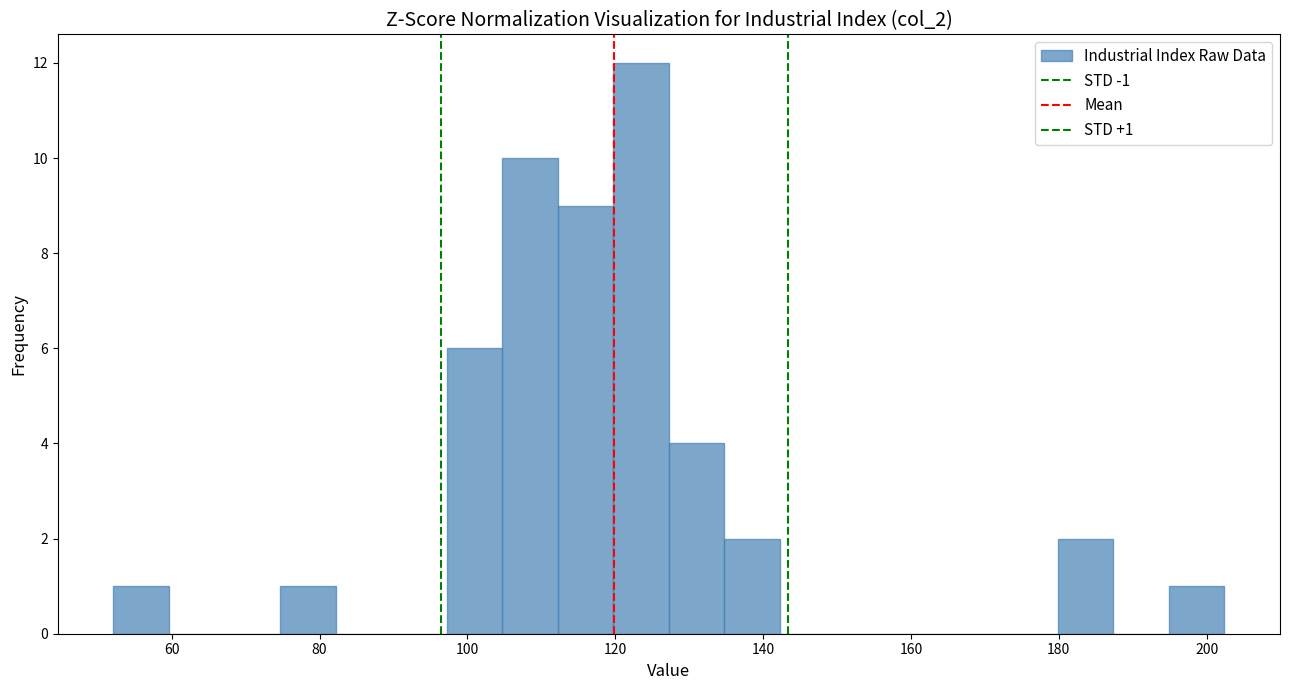

Around what value on the x-axis is the tallest bar? Give the approximate position of its centre, as read against the axis.

124